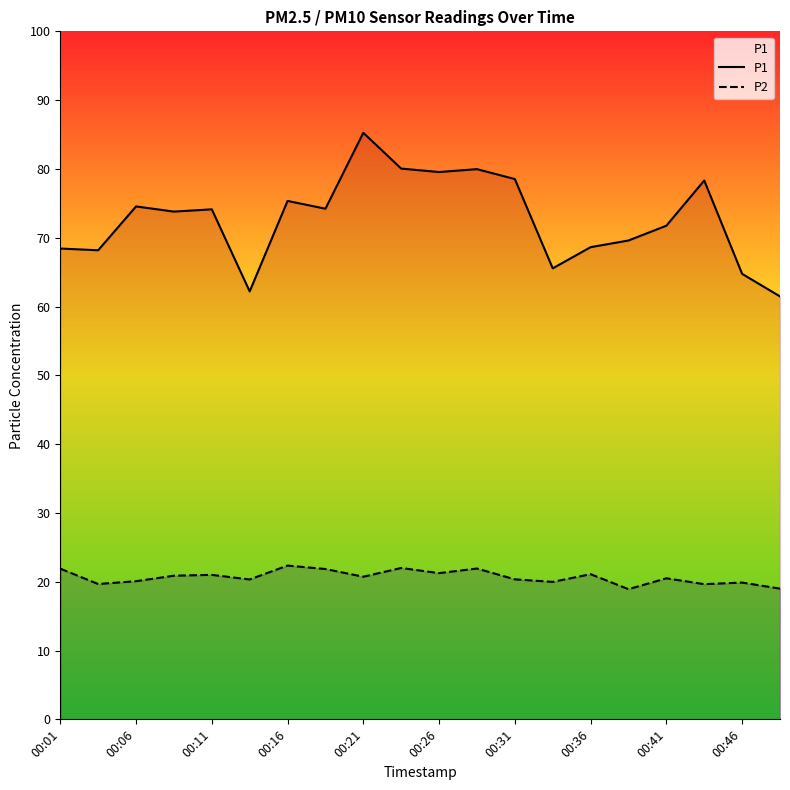

Which series has the largest range (max minus min)?

P1